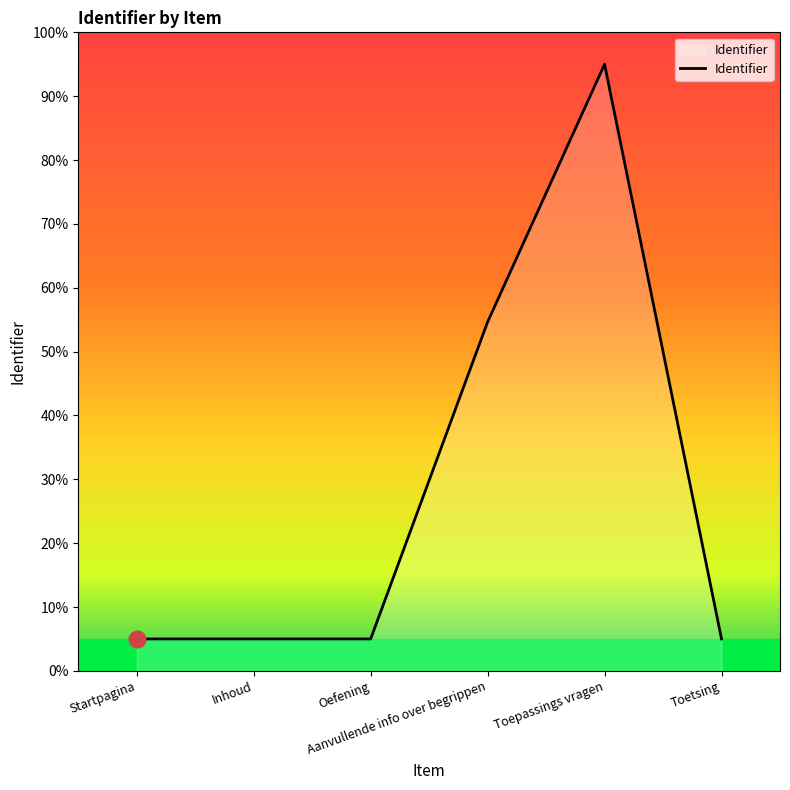

What position from the right is Aanvullende info over begrippen?

3